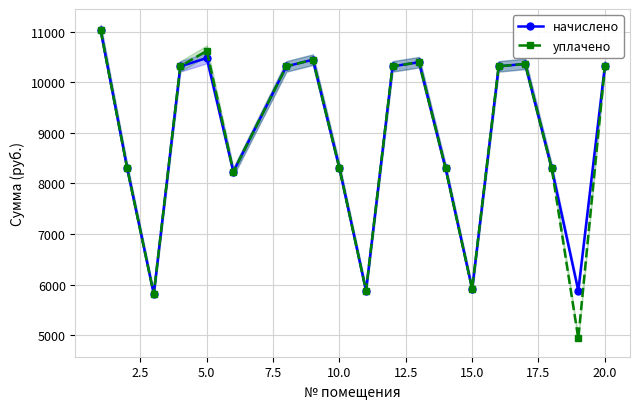

What are all the series names shown in the legend?

начислено, уплачено